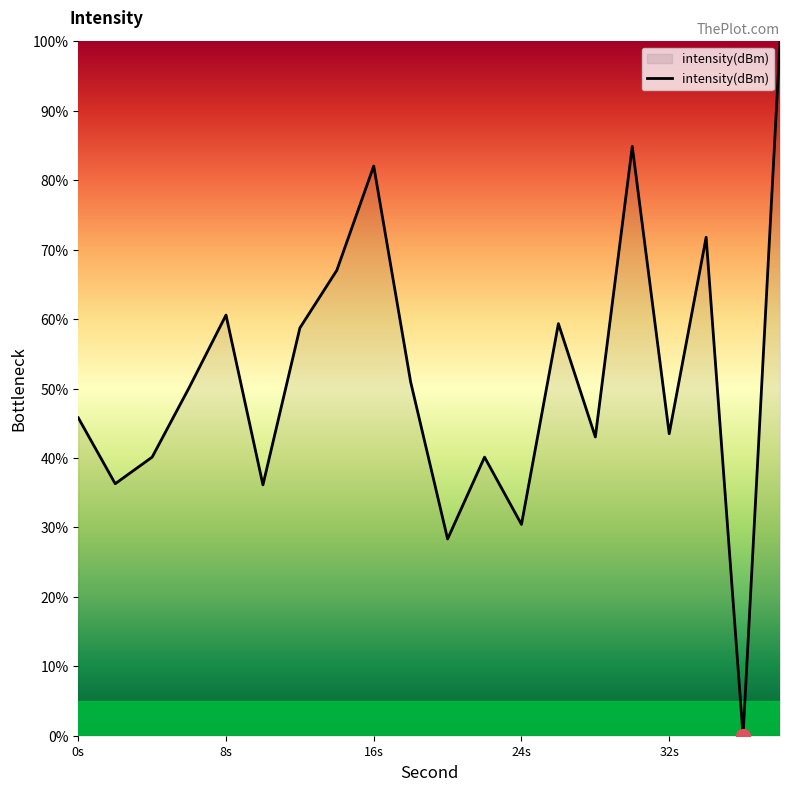

What is the greatest value displayed?

100.0